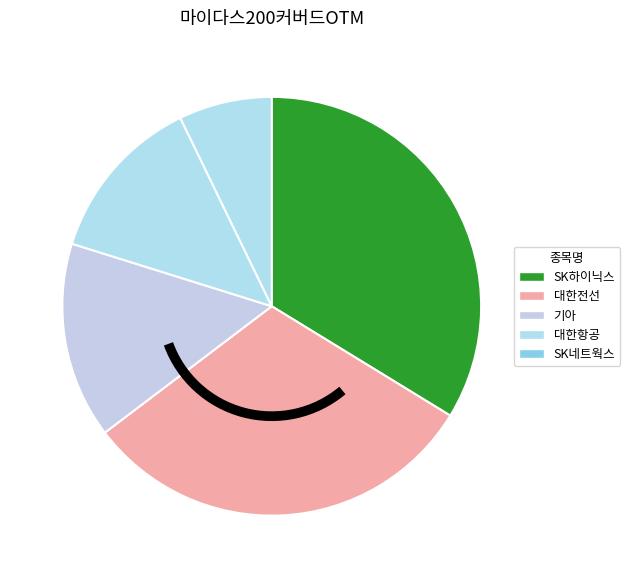

What percentage do 기아 and 대한항공 together represent?

28.1%